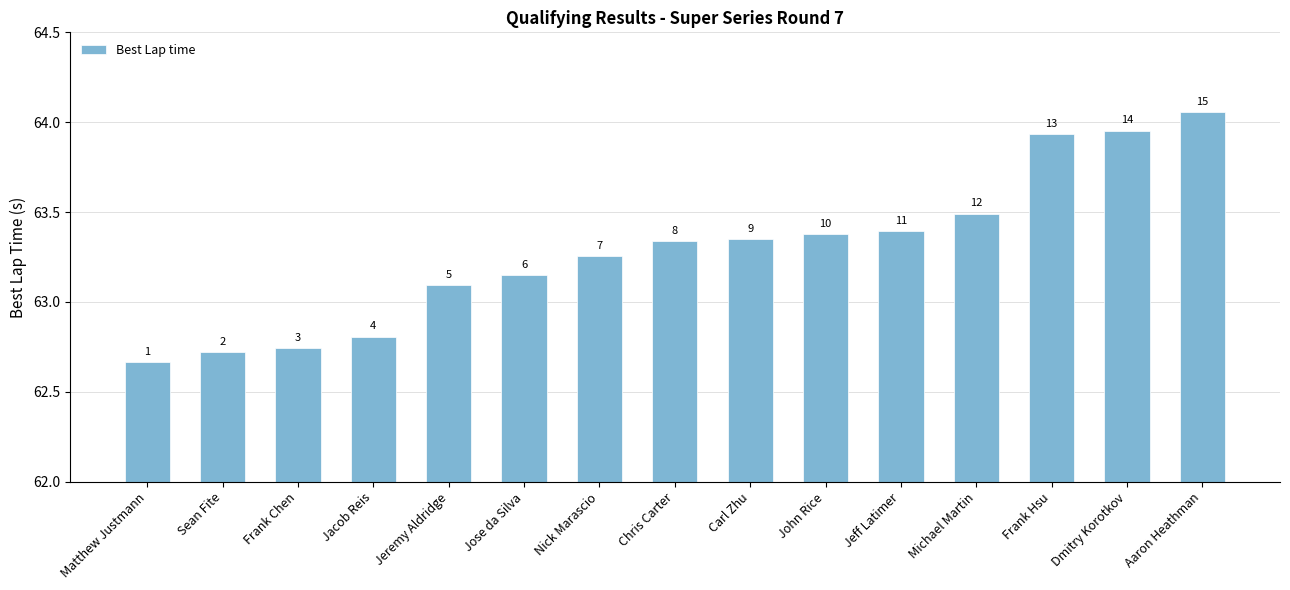

What is the average value?

63.3